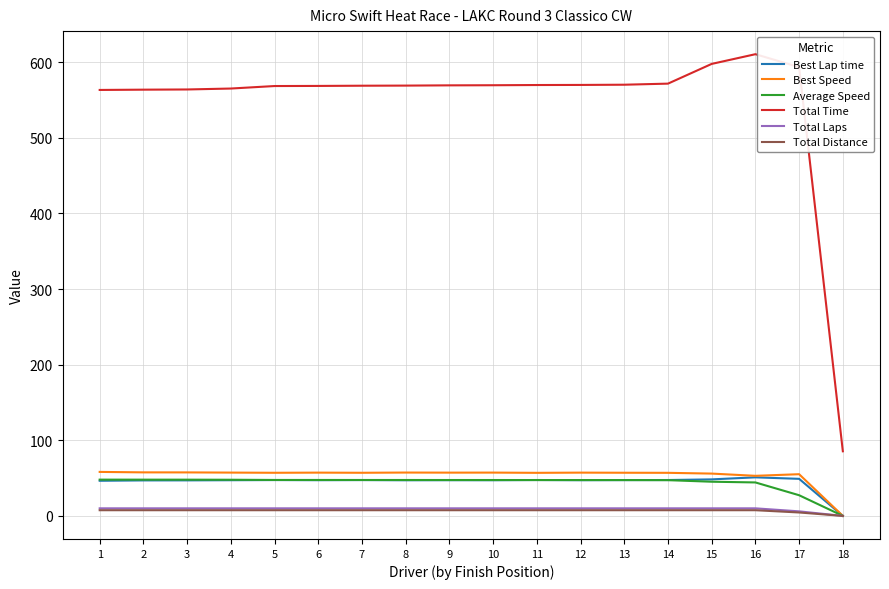

Is it true that Best Speed equals 55.1 at 17?

True